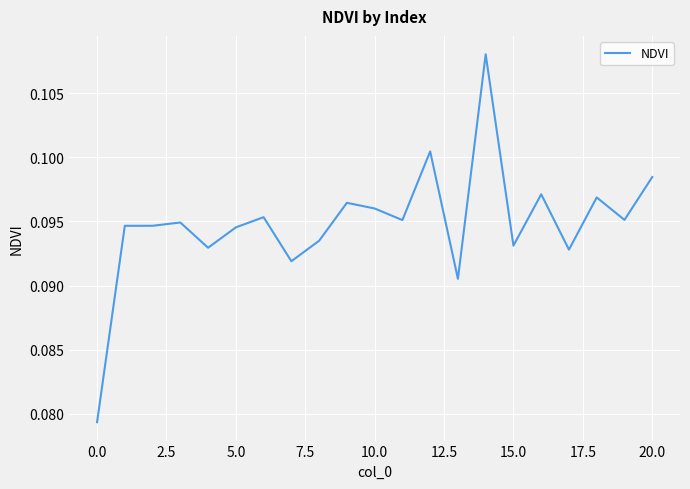

What is the smallest value displayed?

0.1